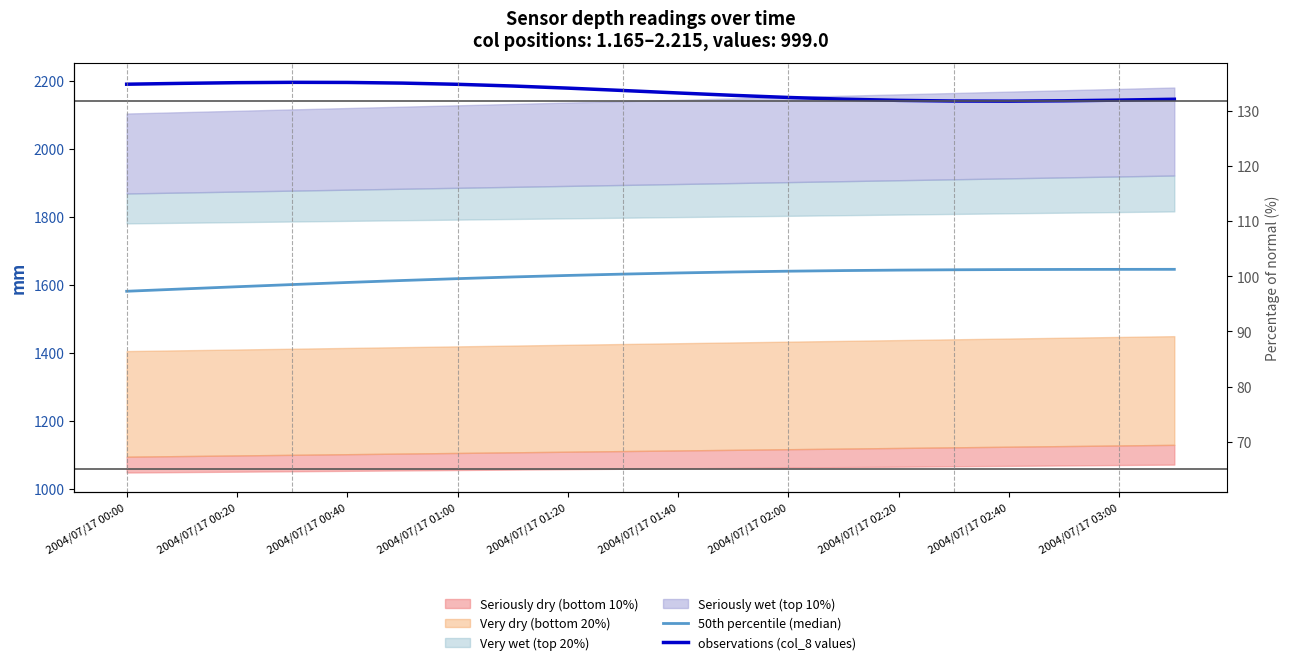

True or false: 50th percentile (median) and observations (col_8 values) intersect in this chart.

False